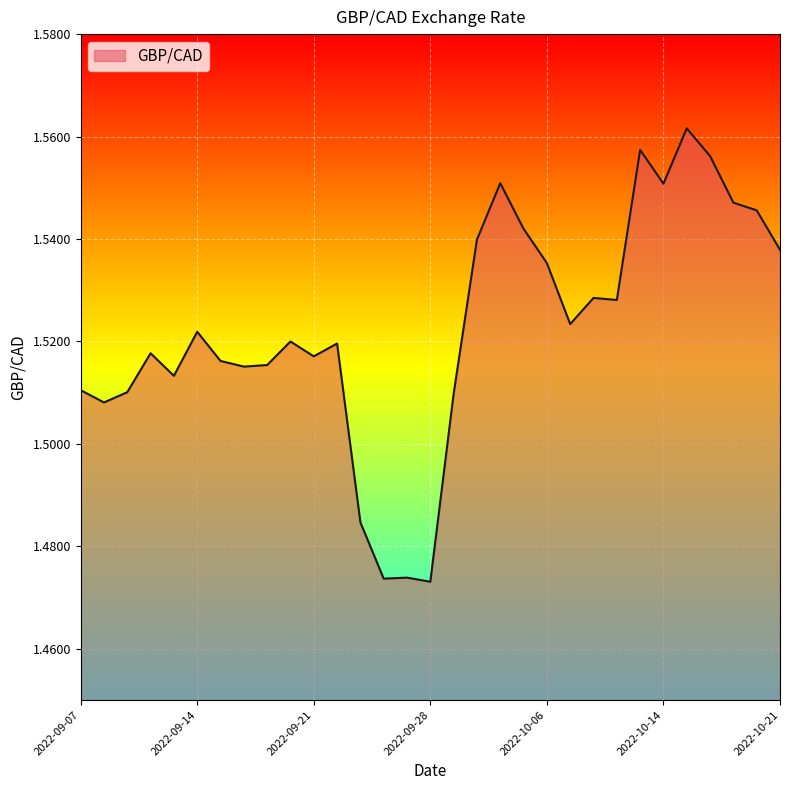

Does the chart have visible grid lines?

Yes